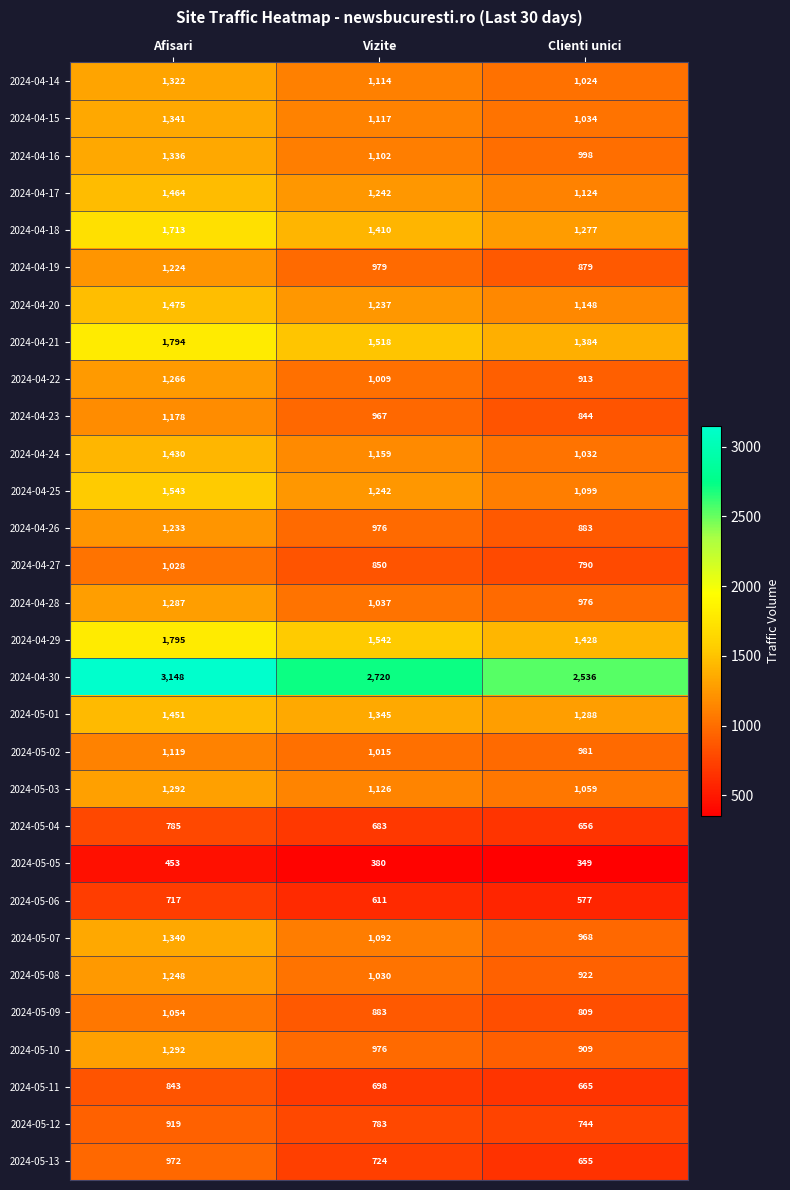

How many distinct data groups are displayed?

30